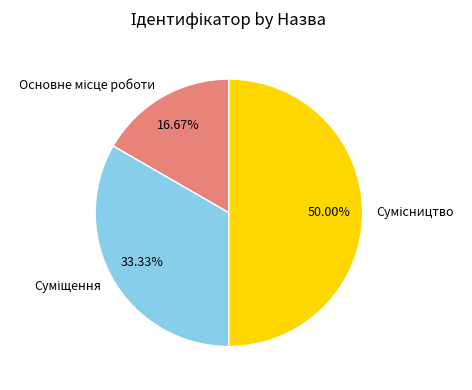

Count the number of slices in the pie.

3